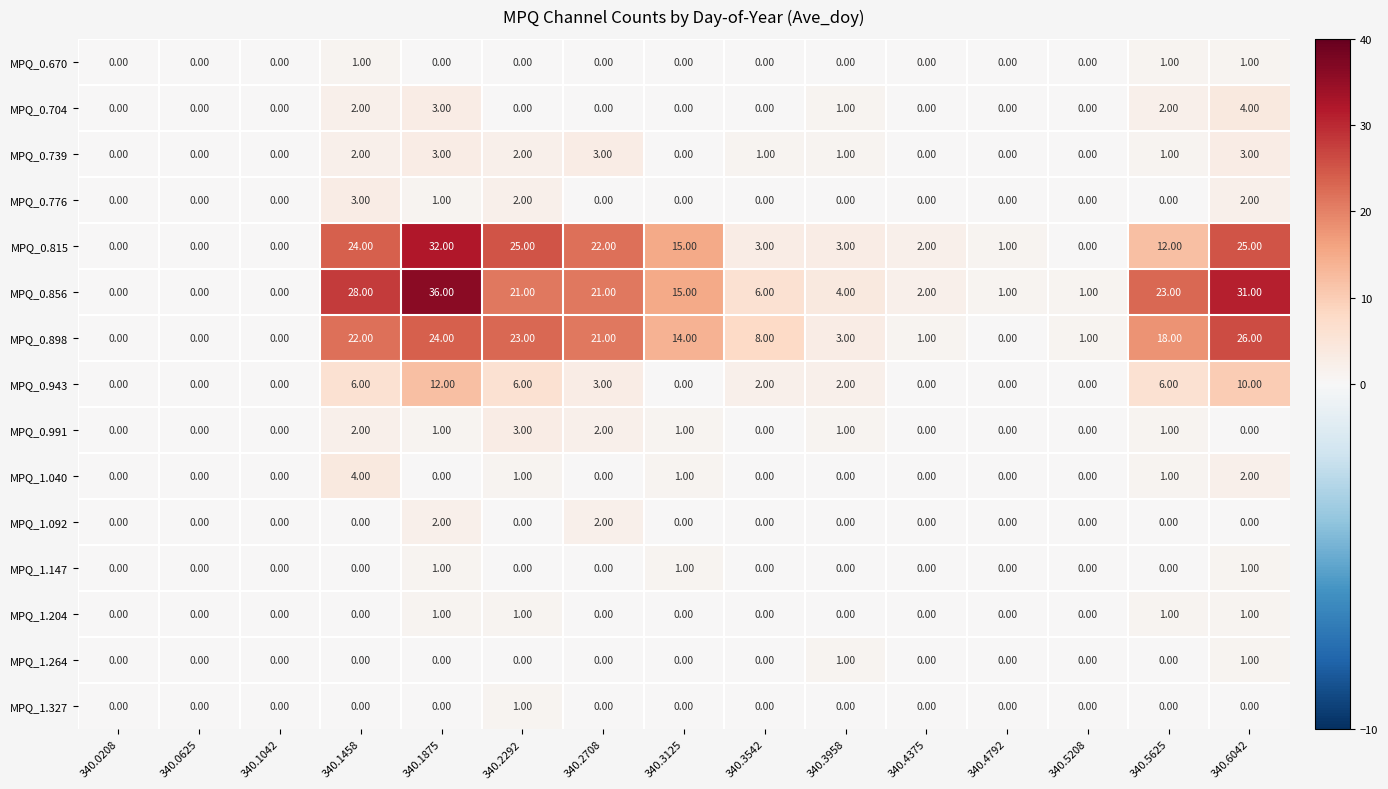

How many categories are shown in the chart?

15